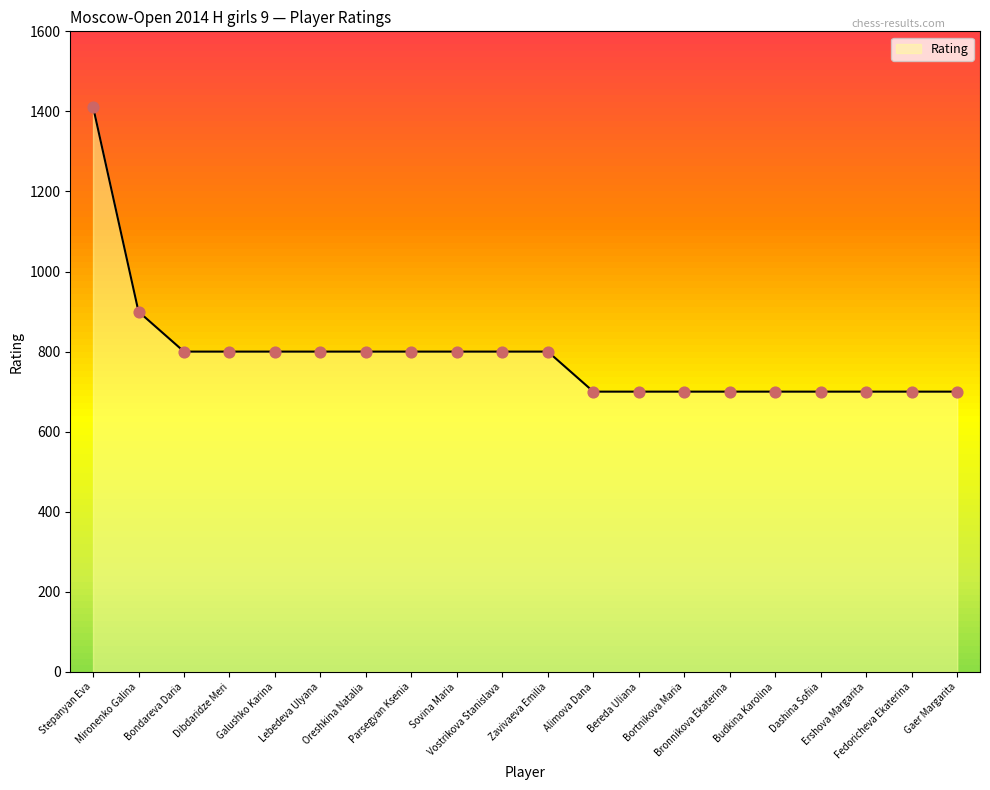

What is the smallest value displayed?

700